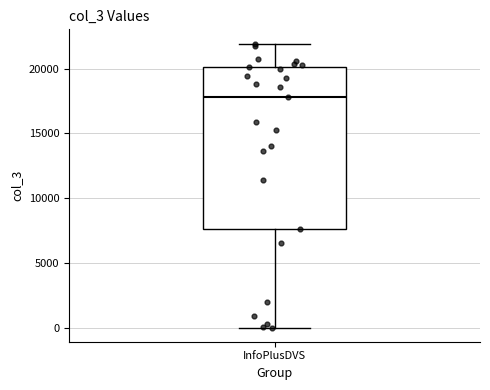

Where does the upper whisker of the box for InfoPlusDVS end on the y-axis? The values are not printed on the chart, so give them approximately, as read against the axis.

22000